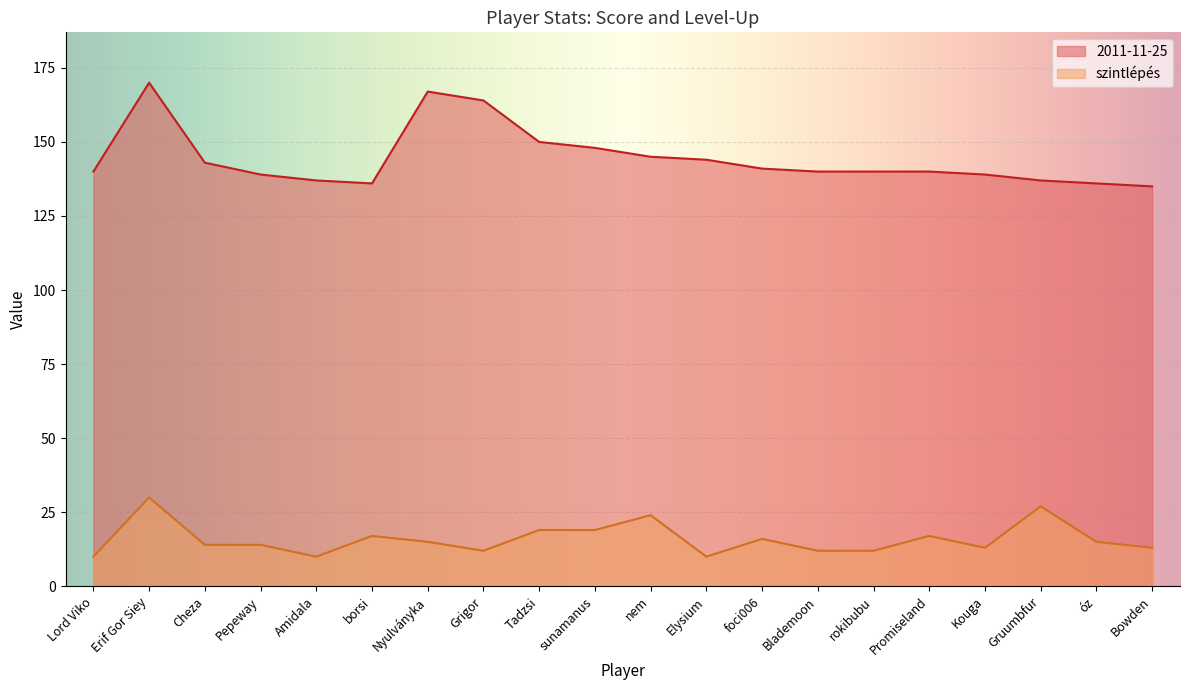

True or false: szintlépés and 2011-11-25 cross at least once.

False